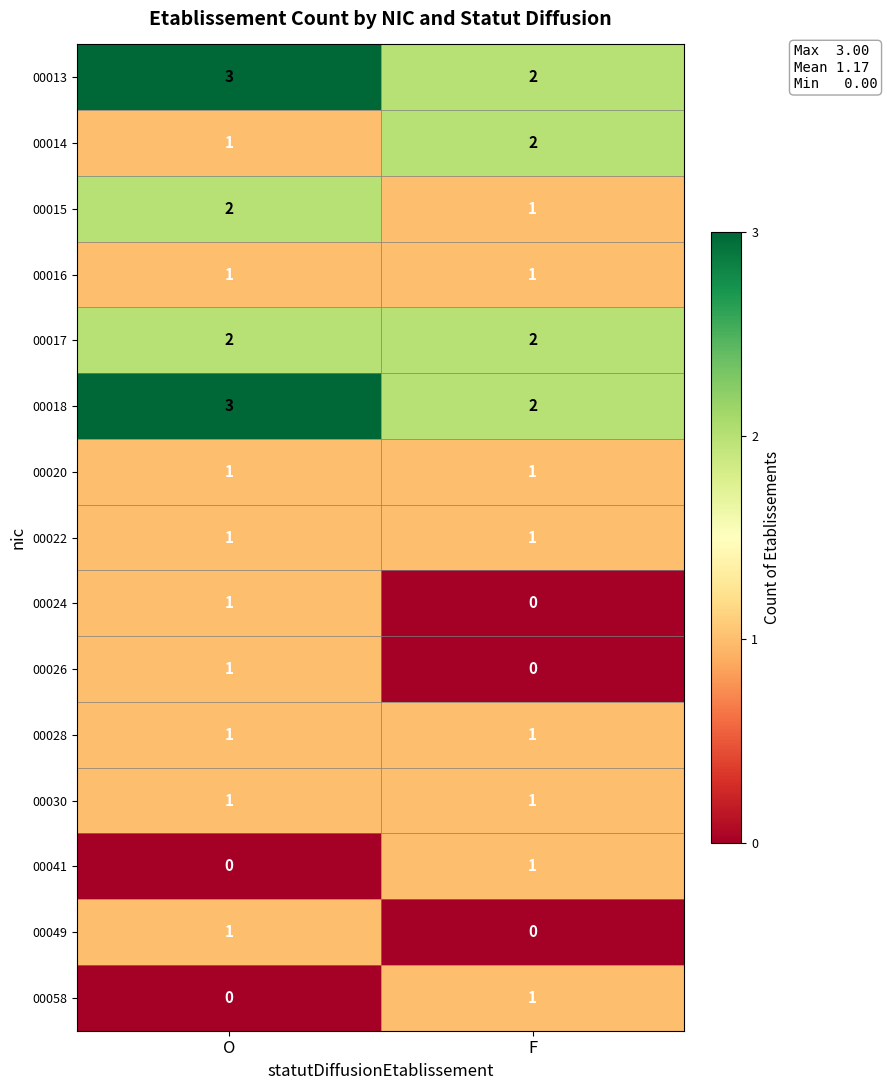

Reading right to left, what are all the values shown in this chart?

00013: 2	3
00014: 2	1
00015: 1	2
00016: 1	1
00017: 2	2
00018: 2	3
00020: 1	1
00022: 1	1
00024: 0	1
00026: 0	1
00028: 1	1
00030: 1	1
00041: 1	0
00049: 0	1
00058: 1	0